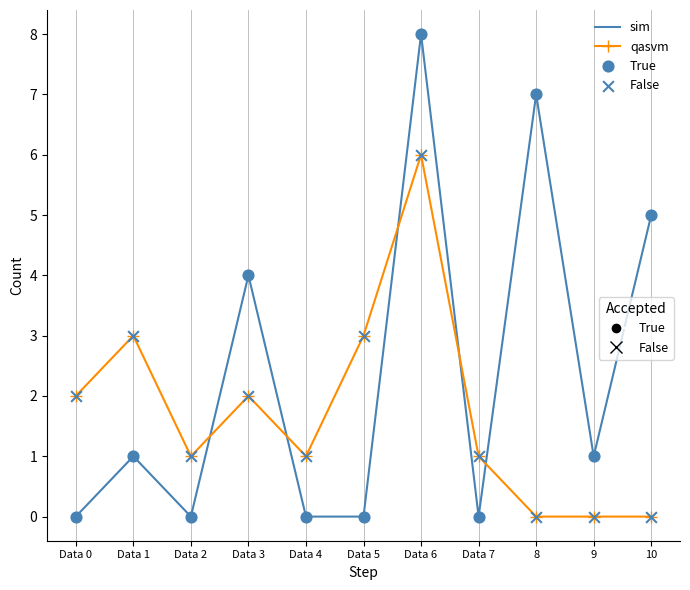

What is the total value across all series at Data 0?

2